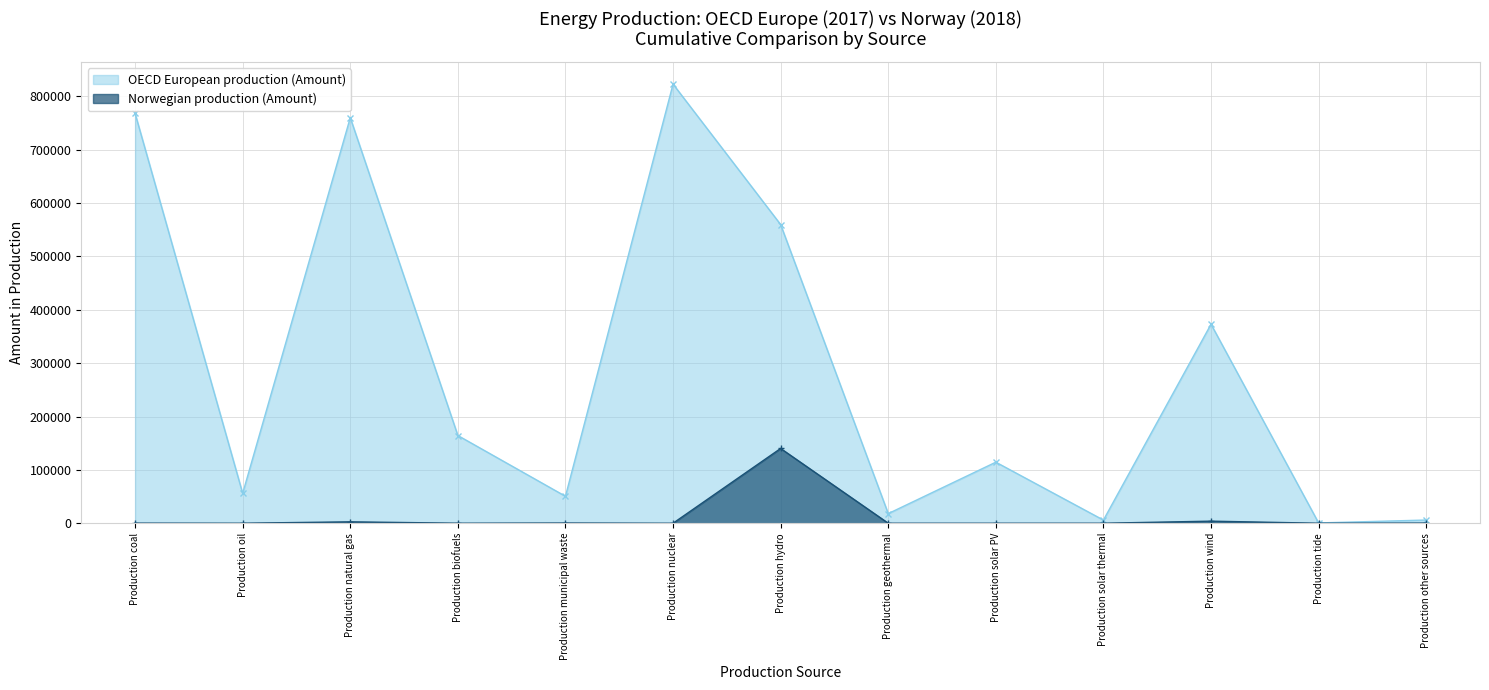

True or false: Norwegian production (Amount) and OECD European production (Amount) intersect in this chart.

False